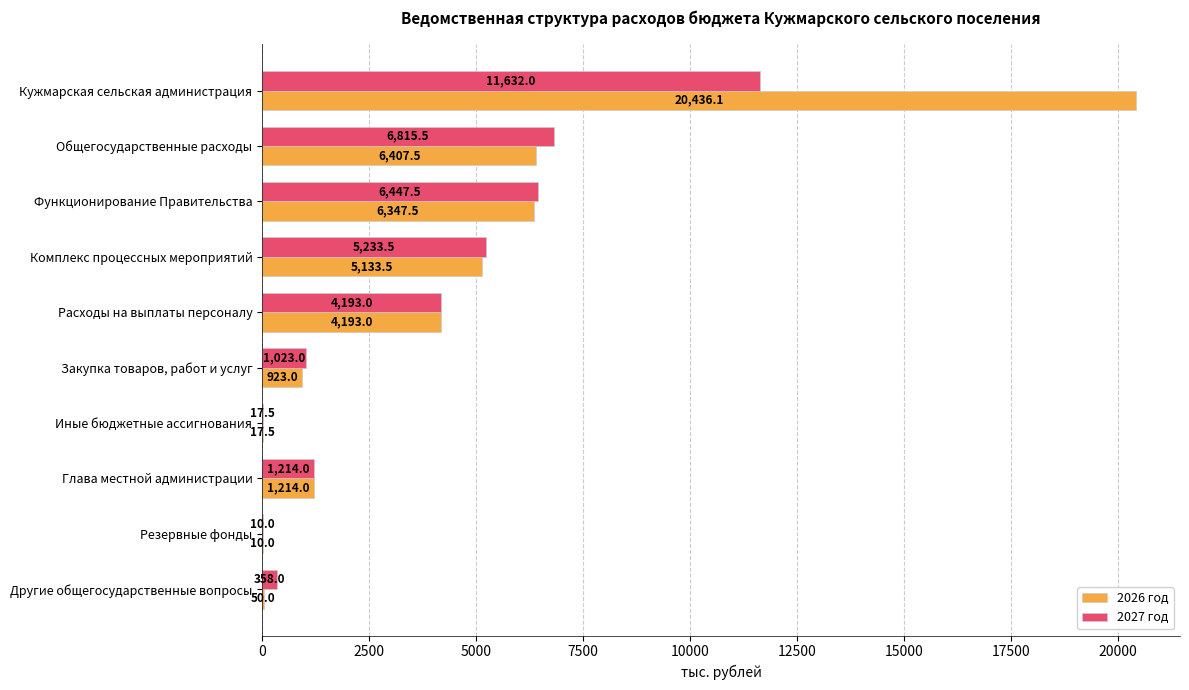

Read the 2026 год value at Другие общегосударственные вопросы.

50.0